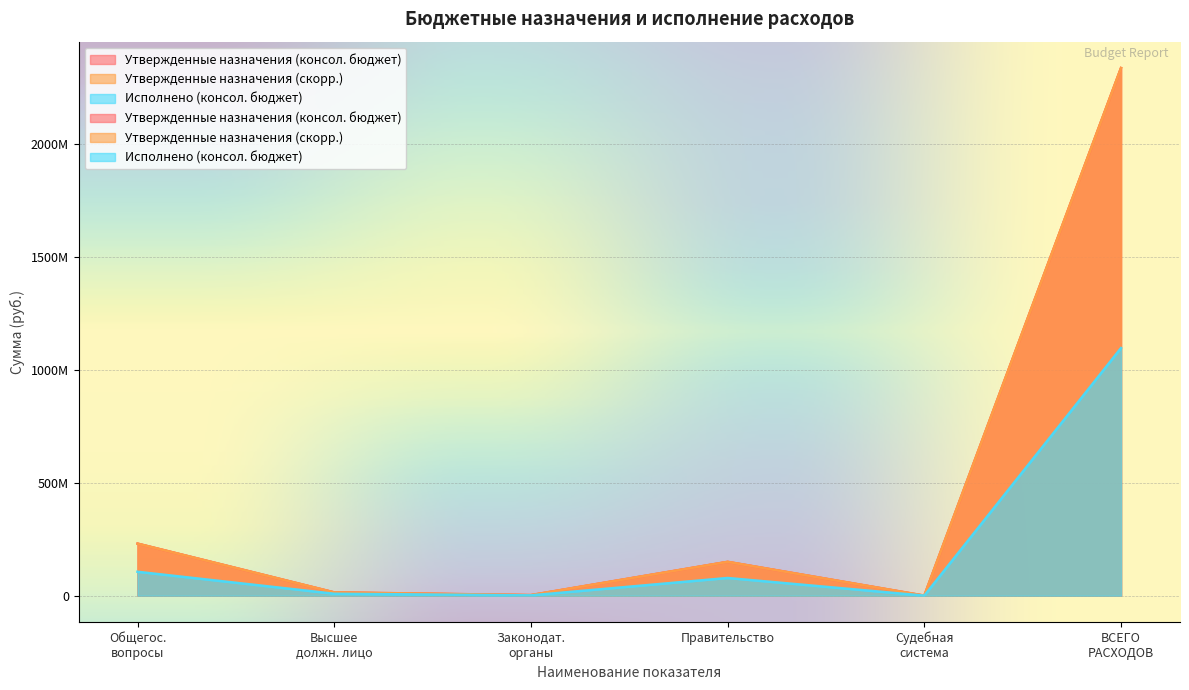

Which series has the largest total across all categories?

Утвержденные назначения (консол. бюджет)